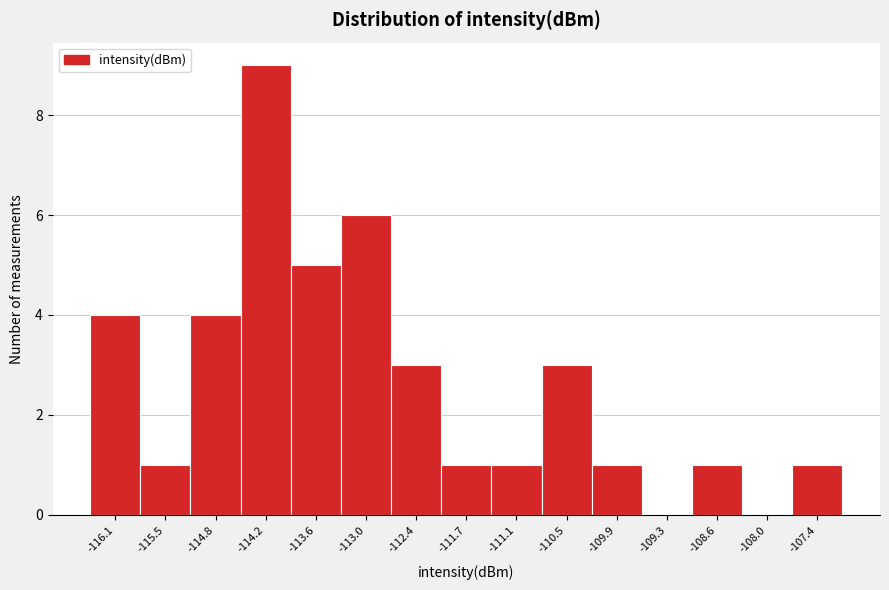

Reading left to right, extract all data points from this chart.

-116.1=4	-115.5=1	-114.8=4	-114.2=9	-113.6=5	-113.0=6	-112.4=3	-111.7=1	-111.1=1	-110.5=3	-109.9=1	-109.3=0	-108.6=1	-108.0=0	-107.4=1